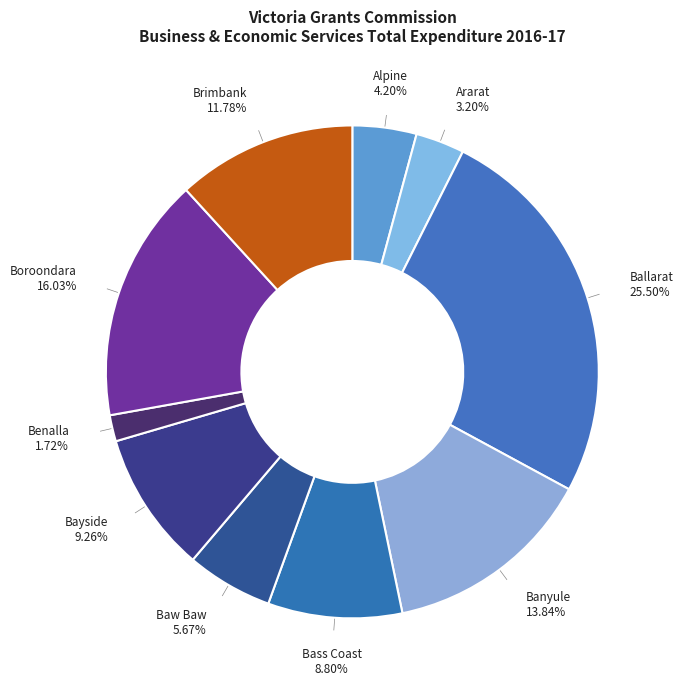

Count the number of slices in the pie.

10